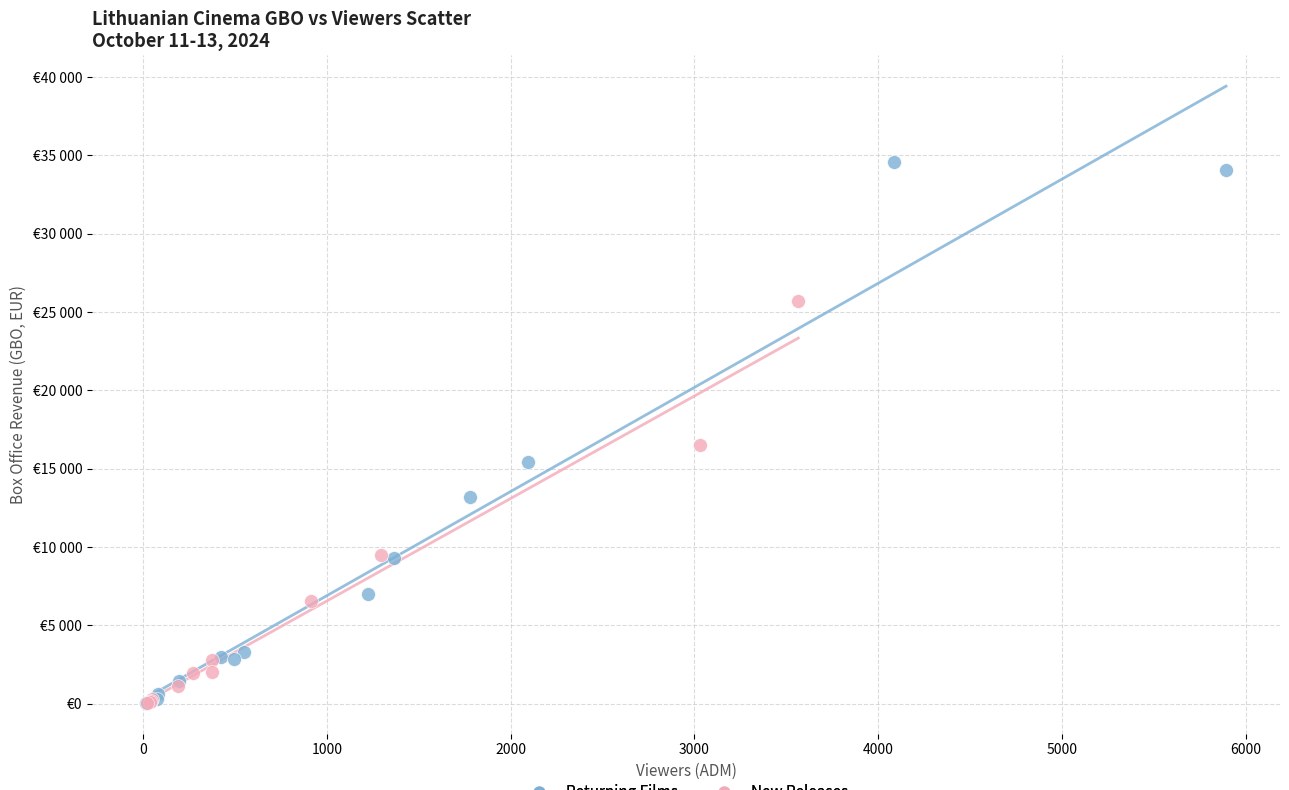

What are all the series names shown in the legend?

Returning Films, New Releases